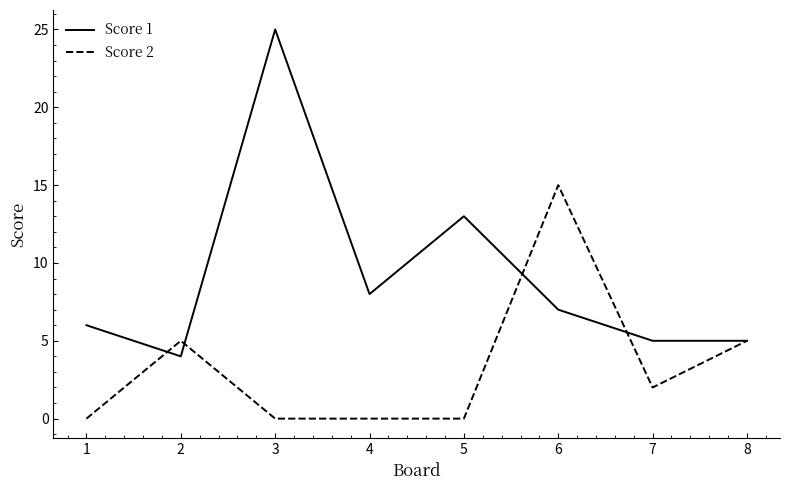

At which category is the sum across all series the highest?

3